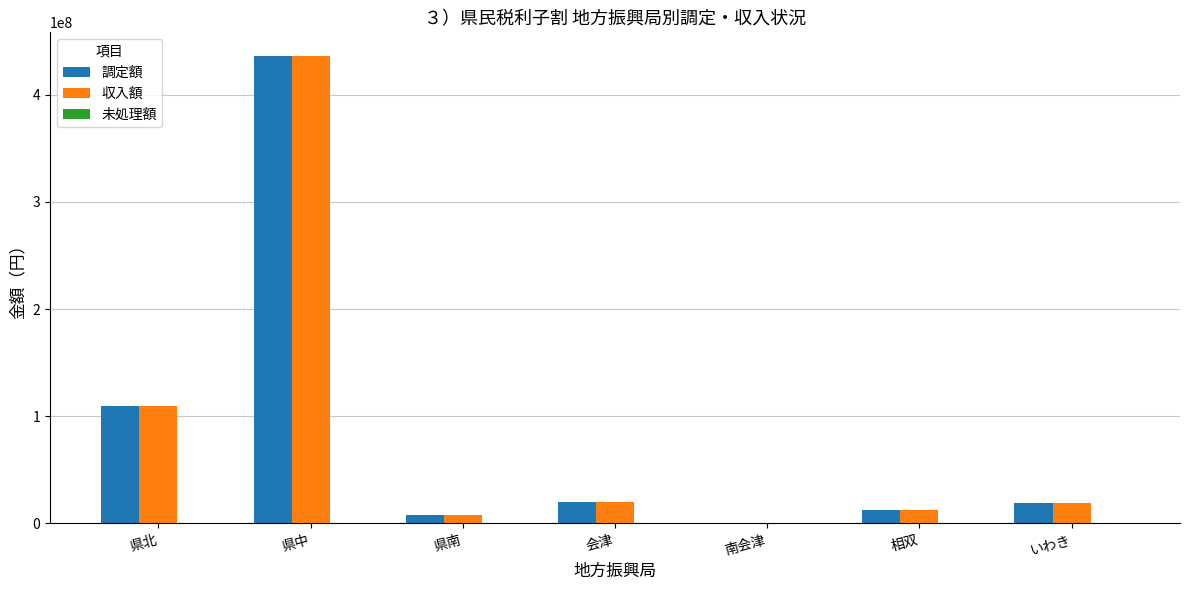

At which category is the sum across all series the highest?

県中